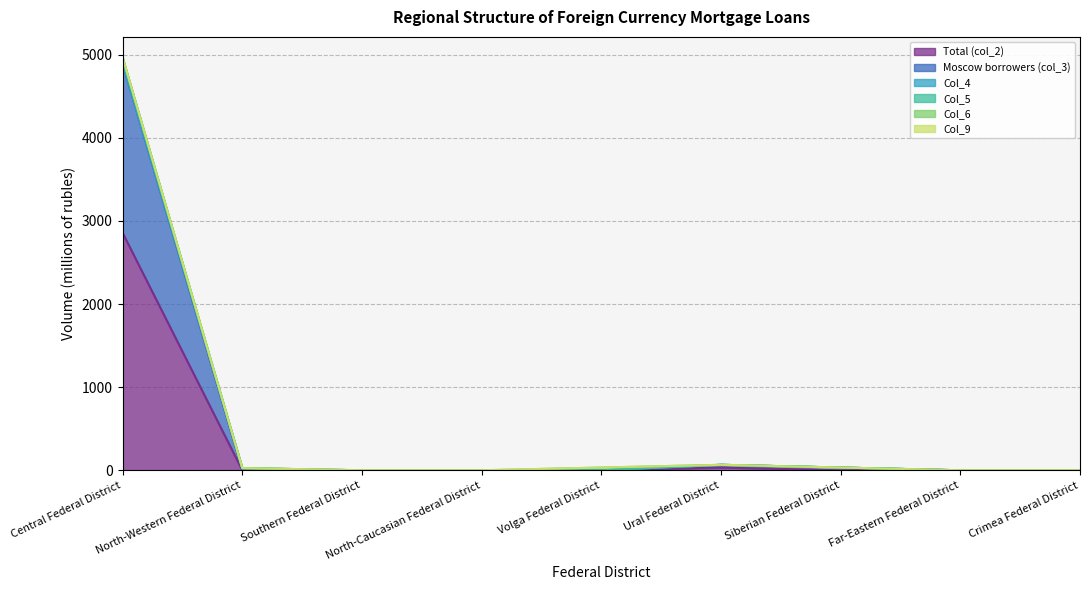

Is it true that Total (col_2) equals 0 at Southern Federal District?

True